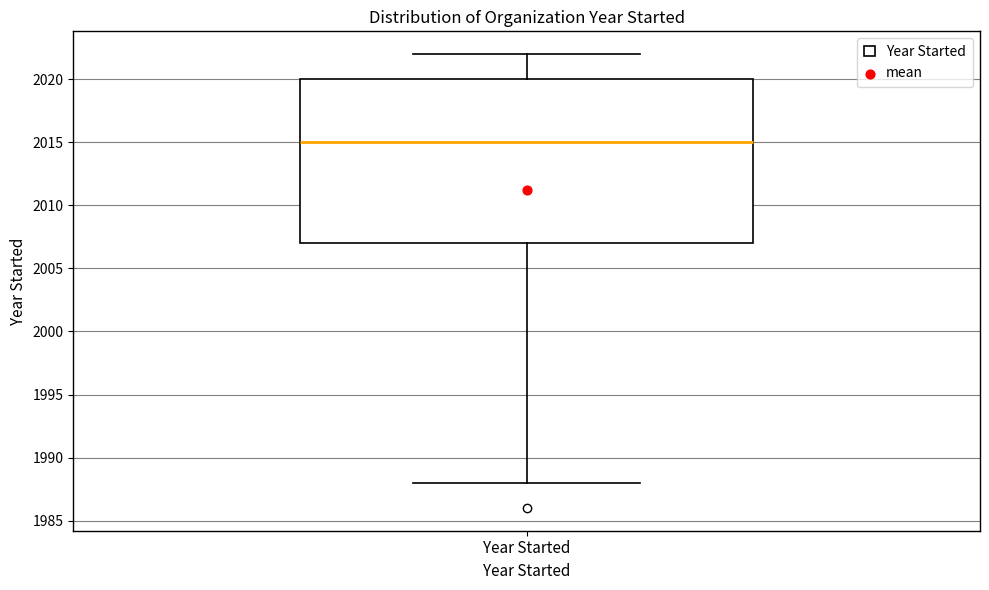

Transcribe this box plot: give where the median line is, the range the box spans, and where the two whiskers end, as read against the y-axis. The values are not printed on the chart, so give them approximately, as read against the axis.

median 2015, box 2007 to 2020, whiskers 1988 to 2022